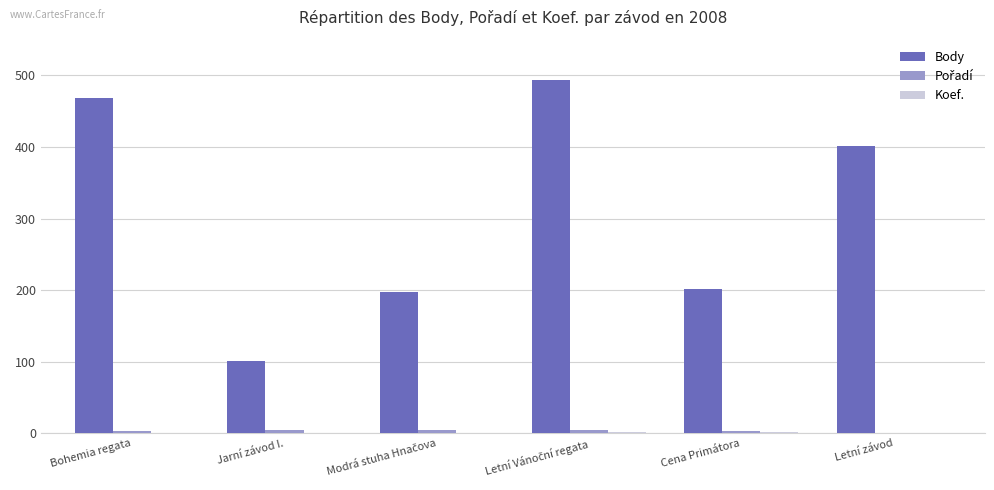

Is it true that Body equals 202 at Cena Primátora?

True